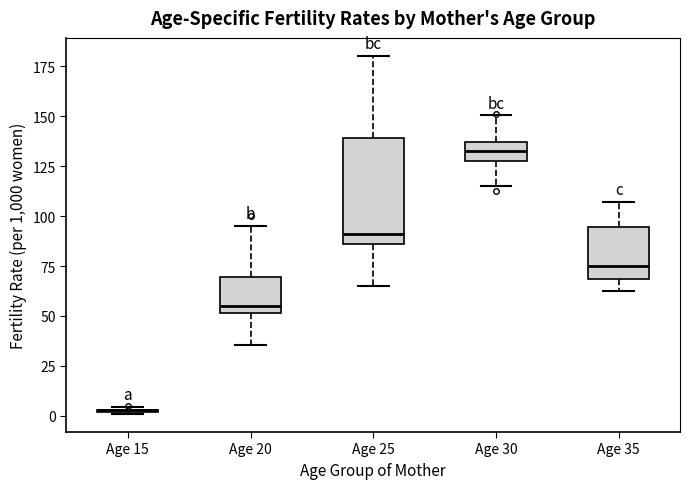

Reading left to right, transcribe this box plot: for each box, give where its median line is, the range the box spans, and where its two whiskers end, as read against the y-axis. The values are not printed on the chart, so give them approximately, as read against the axis.

Age 15: box collapsed to a line at 5, whiskers 0 to 5
Age 20: median 55, box 50 to 70, whiskers 35 to 95
Age 25: median 90, box 85 to 140, whiskers 65 to 180
Age 30: median 135 (inside the box), box 130 to 135, whiskers 115 to 150
Age 35: median 75, box 70 to 95, whiskers 60 to 105